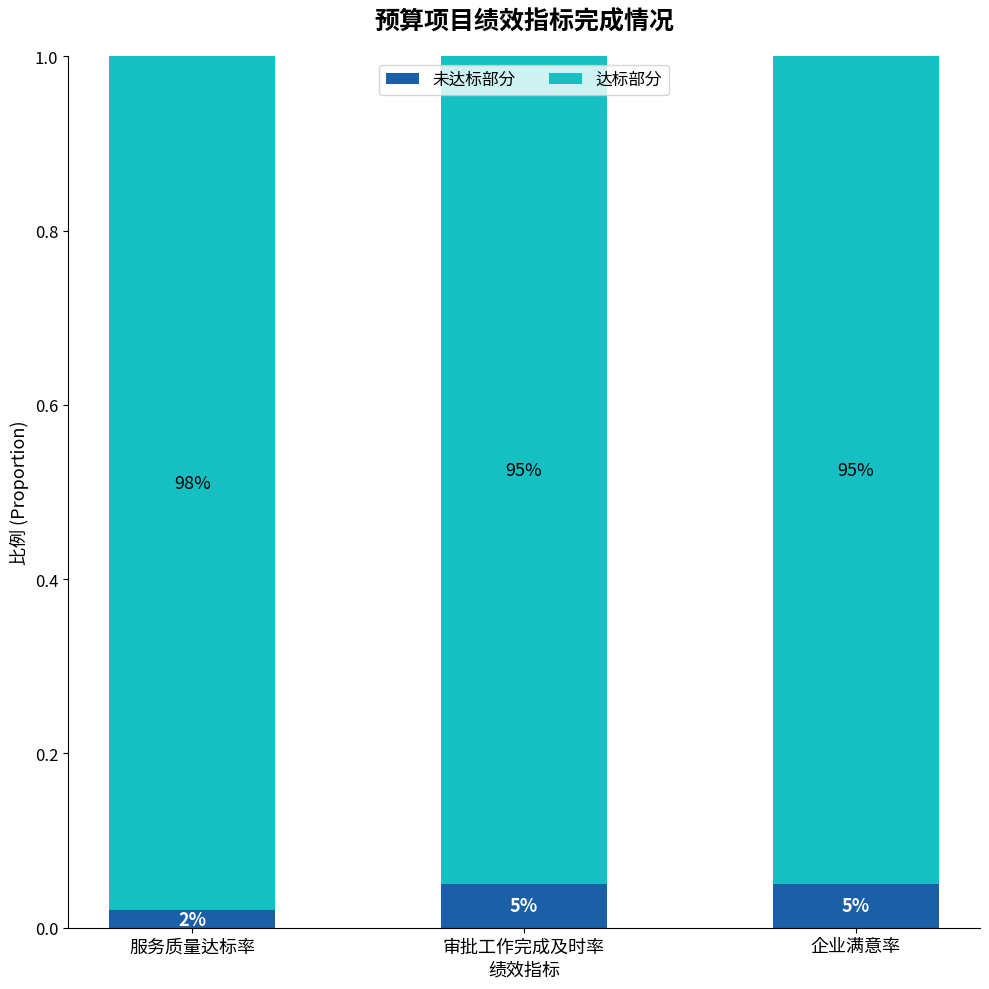

At how many categories does at least one series exceed 0?

3